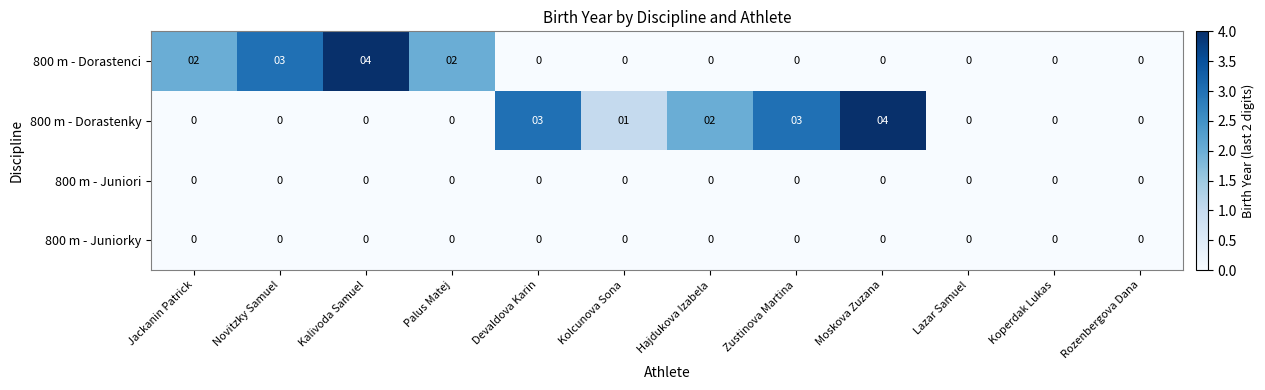

Count the 800 m - Dorastenky values in the range 0 to 3.

11